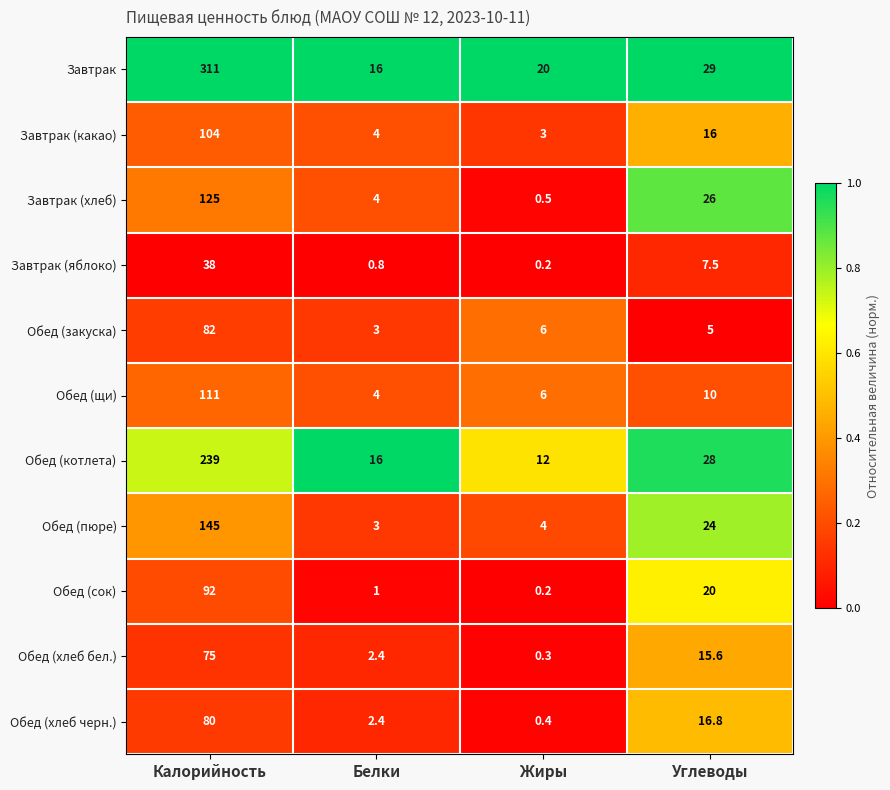

What is the average value of the Завтрак (хлеб) series?

38.9